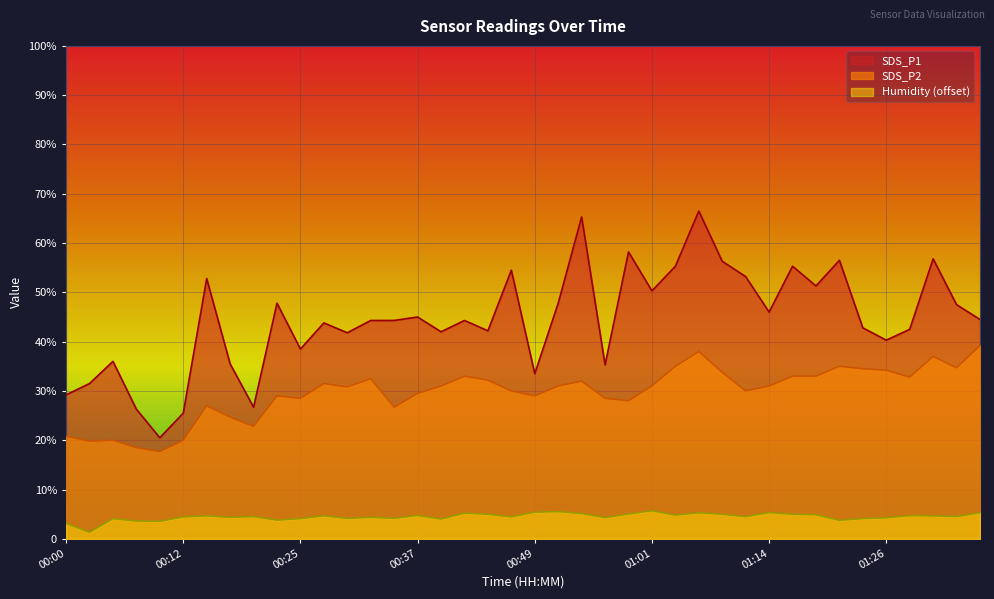

How many interior local peaks does the SDS_P1 series have?

13